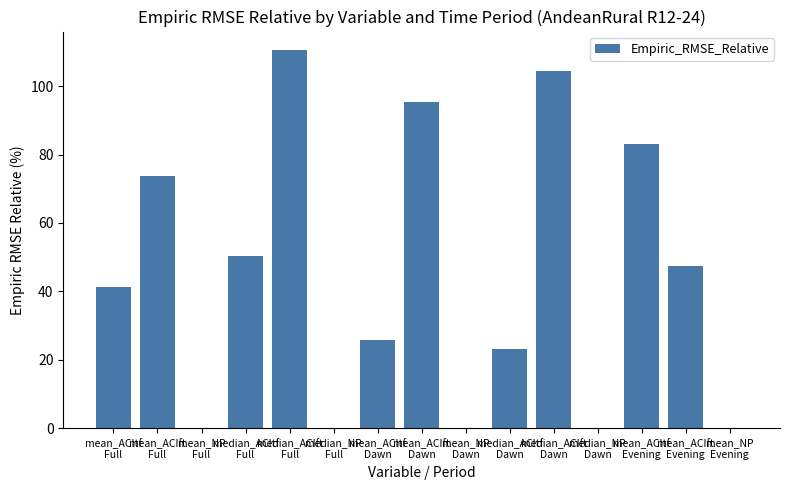

What is the change in value from mean_NP
Full to mean_ACIft
Evening?

+47.5